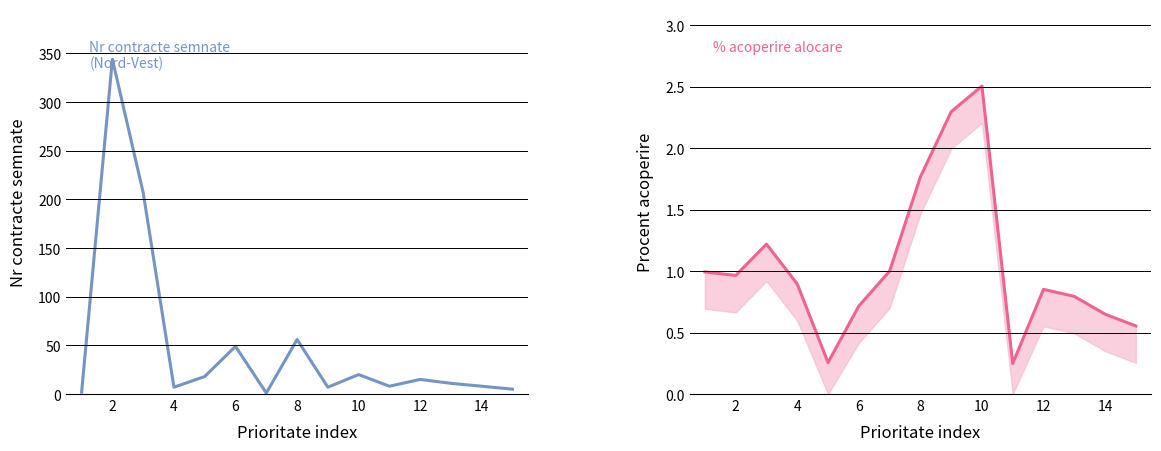

At how many categories does at least one series exceed 225?

1